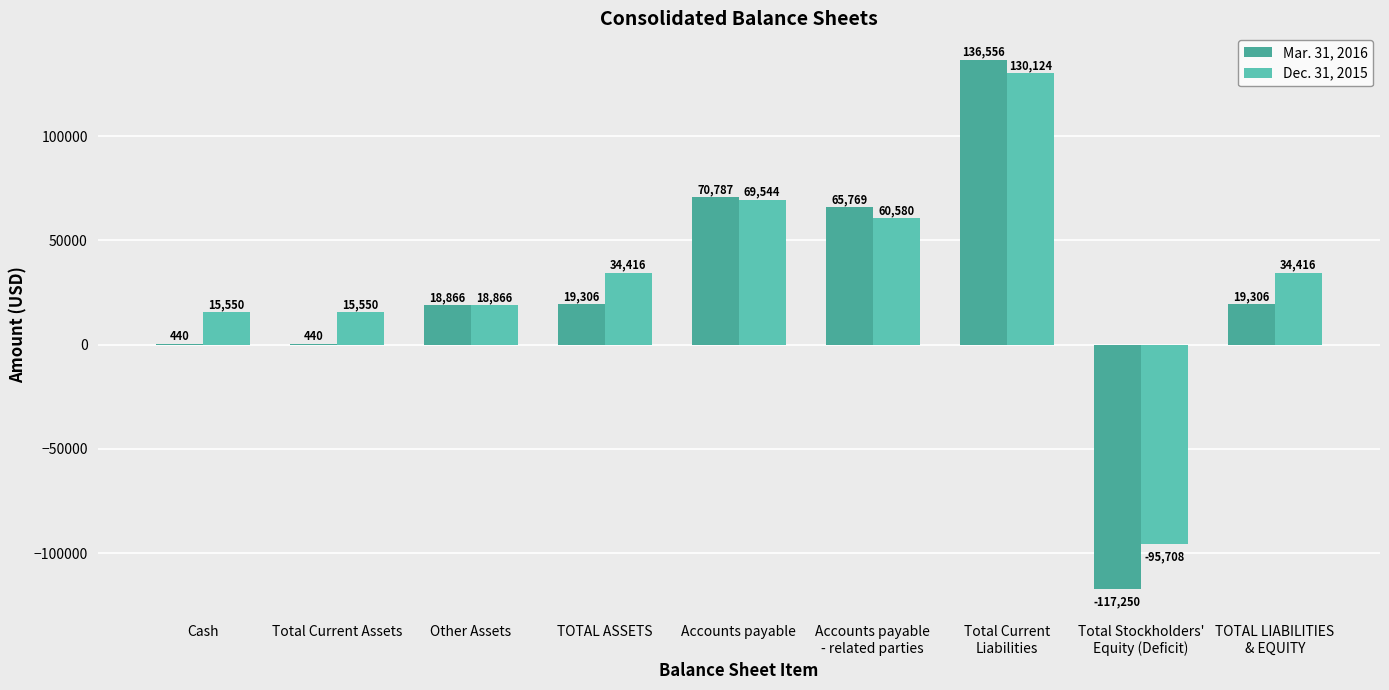

What is the smallest value displayed?

-117250